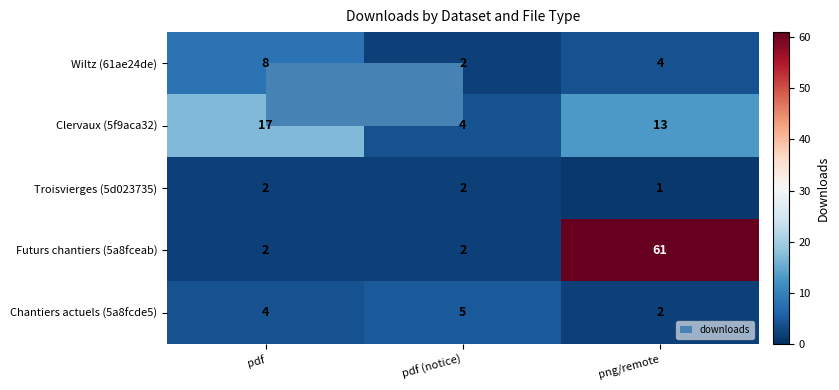

What is the greatest value displayed?

61